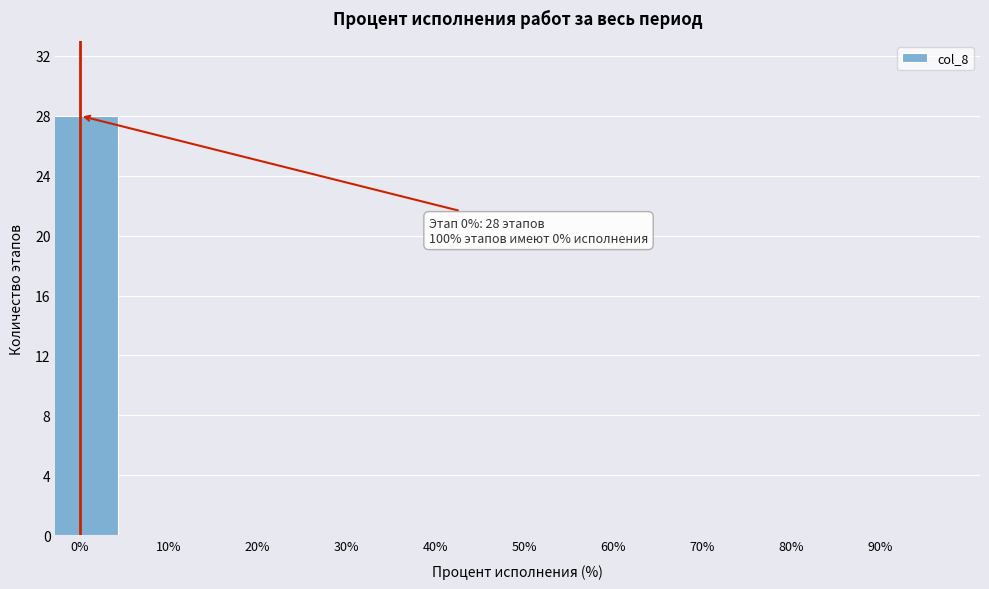

Reading left to right, what are all the values shown in this chart?

0%=28	10%=0	20%=0	30%=0	40%=0	50%=0	60%=0	70%=0	80%=0	90%=0